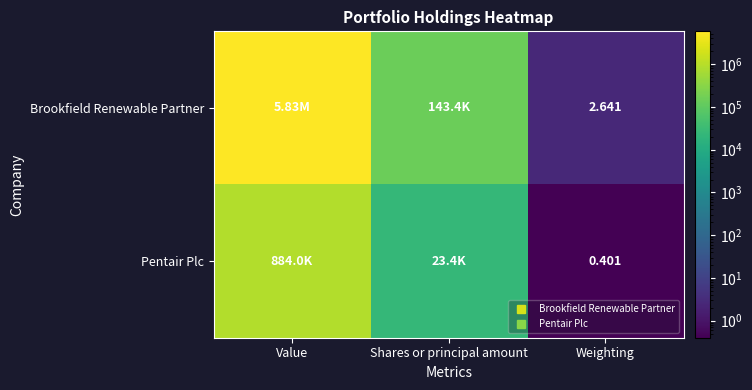

Is it true that Brookfield Renewable Partner equals 1.4 at Weighting?

False